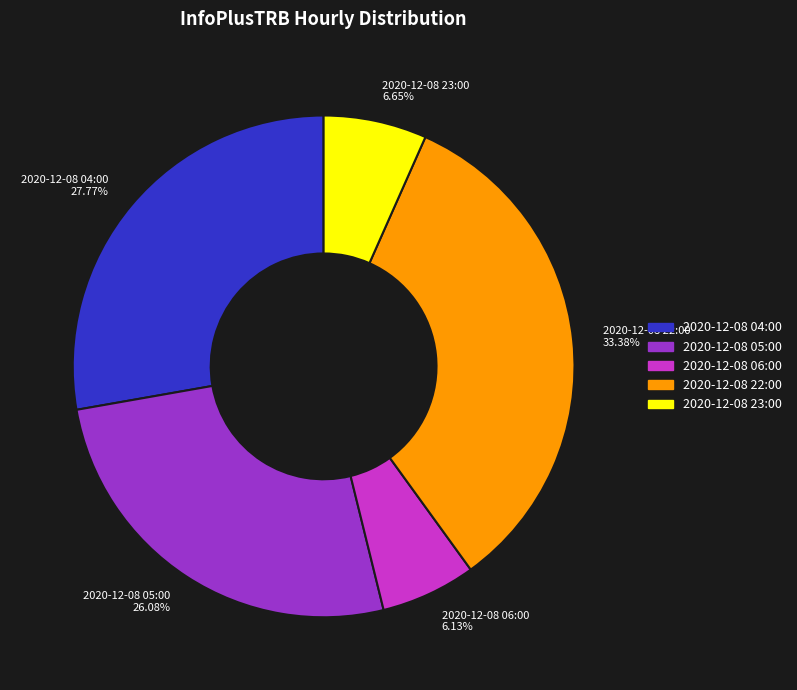

Count the number of slices in the pie.

5